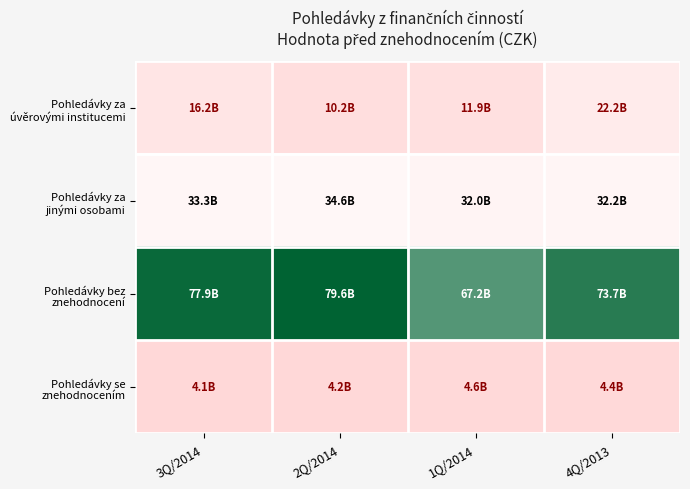

Which series changed the most between 1Q/2014 and 4Q/2013?

Pohledávky za úvěrovými institucemi